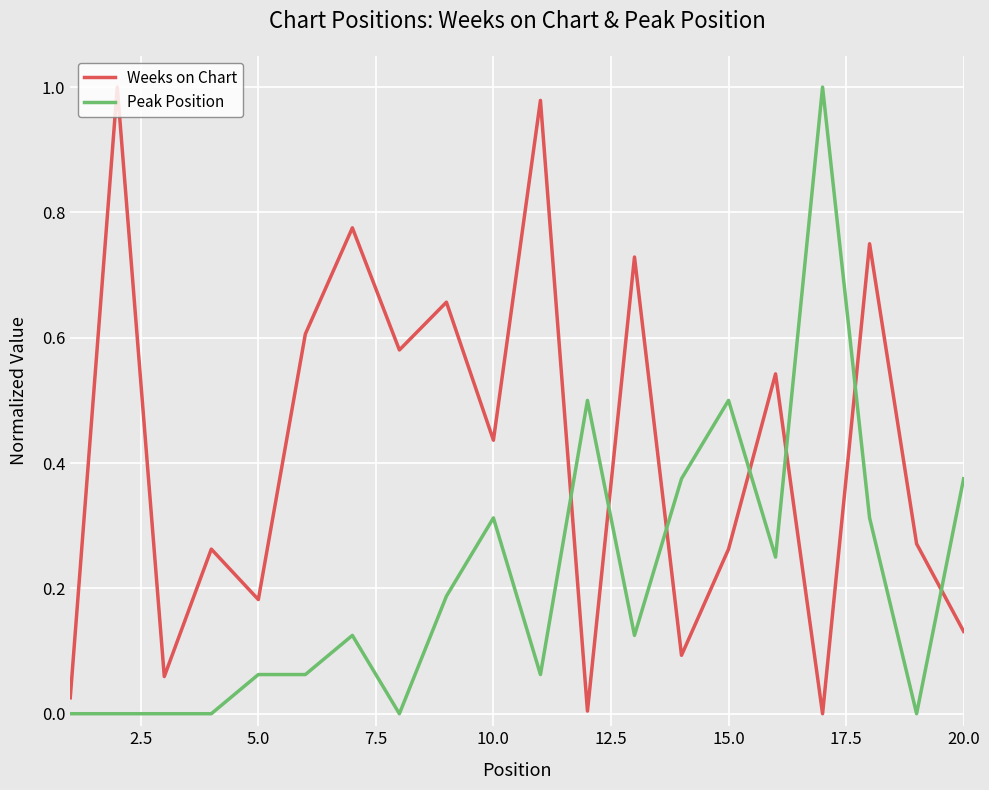

How many lines are shown in the chart?

2